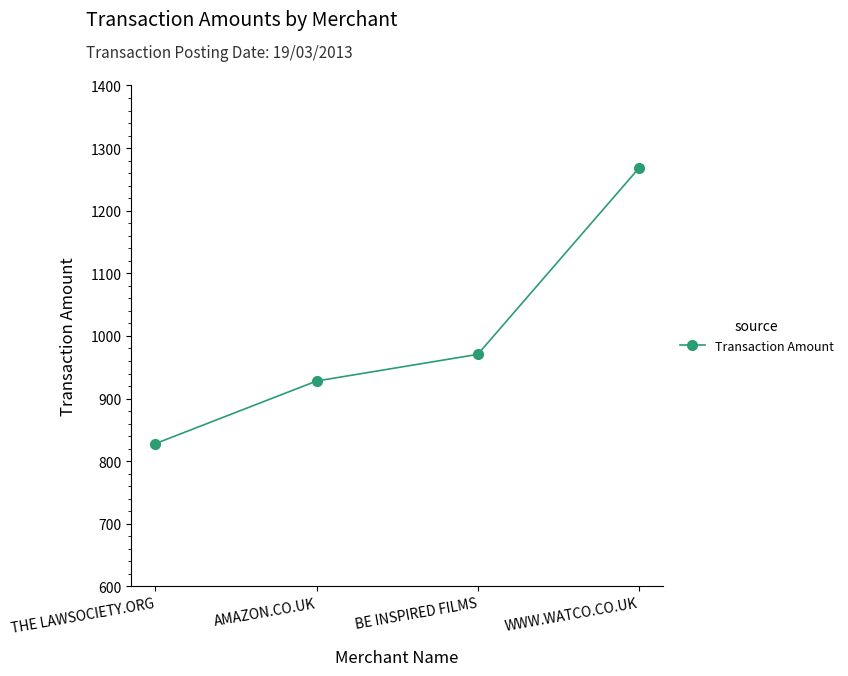

What is the value of the 4th point from the left?

1268.2